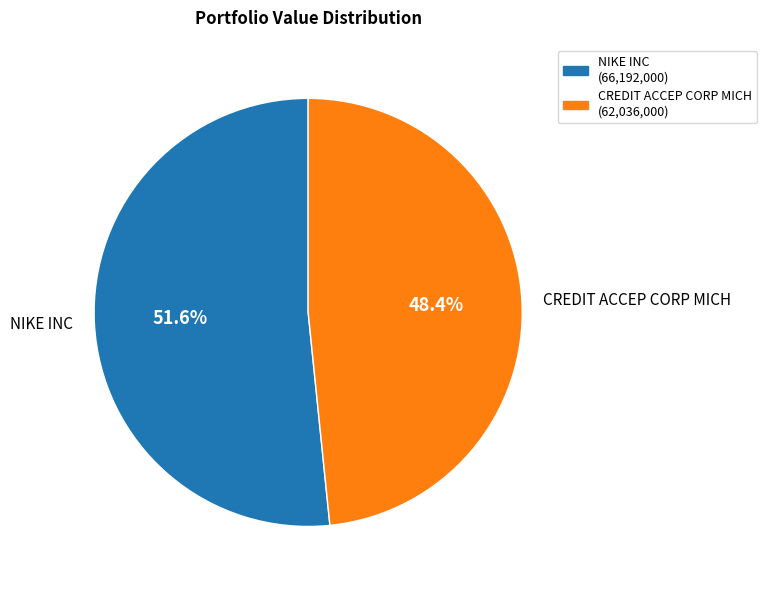

What percentage is NOT represented by NIKE INC?

48.4%